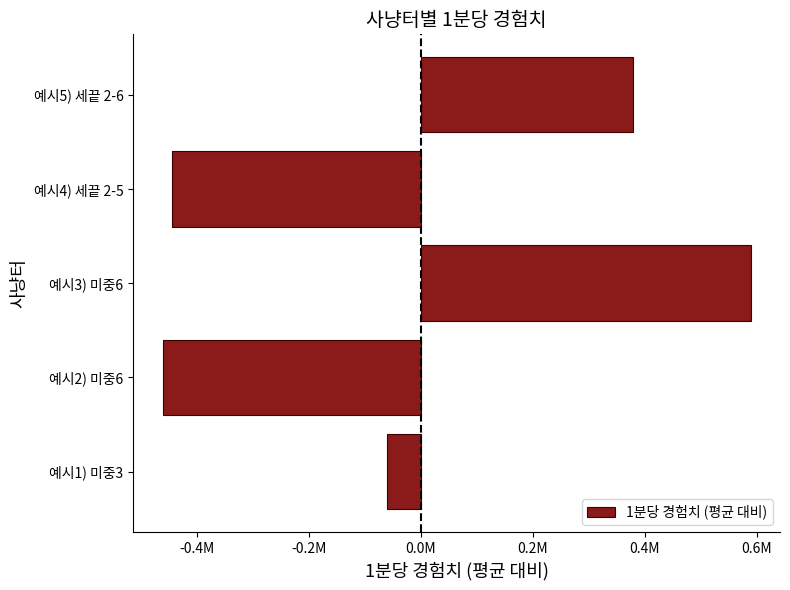

Are the bars horizontal?

Yes